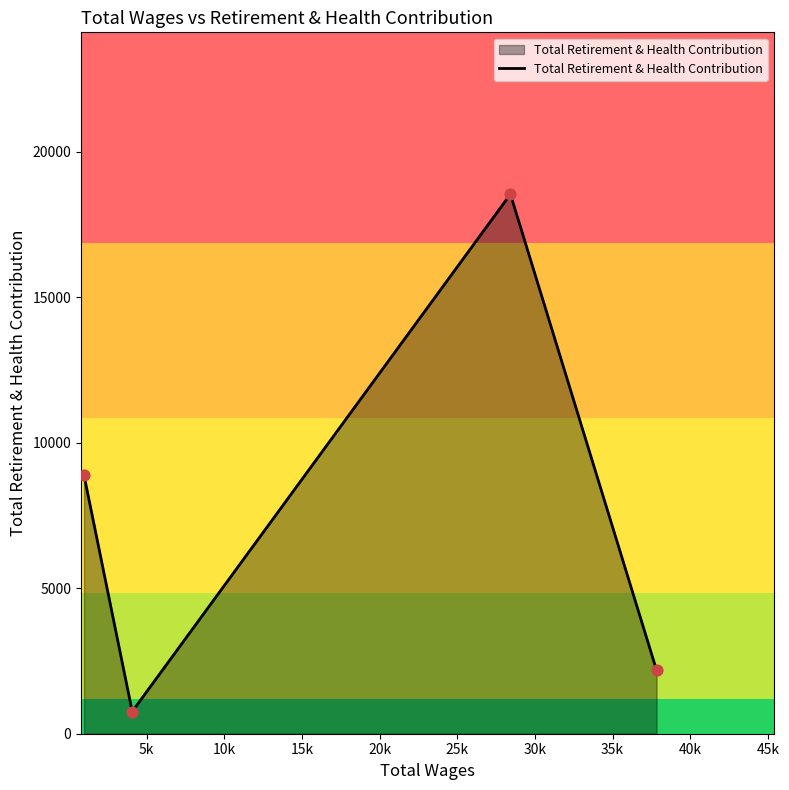

What is the greatest value displayed?

18535